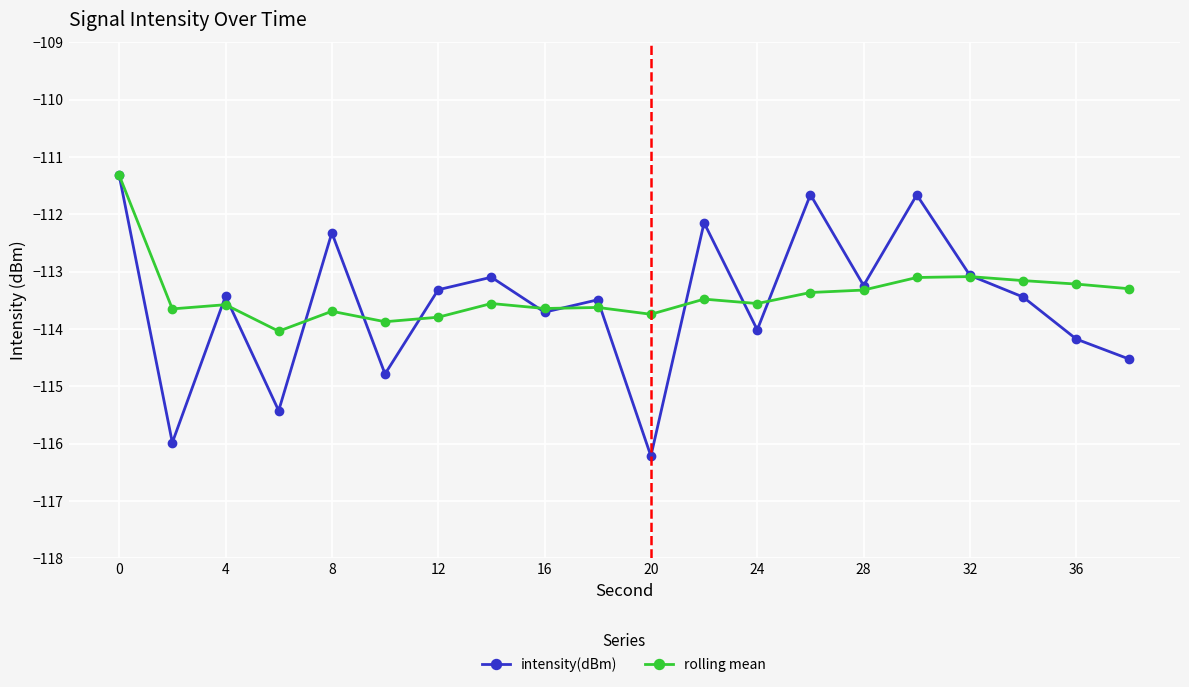

What is the difference between the maximum and minimum values in the rolling mean series?

2.7